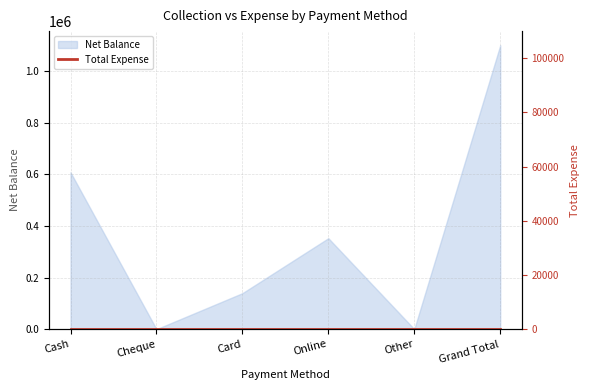

True or false: the data shows 1099905 at Grand Total.

True